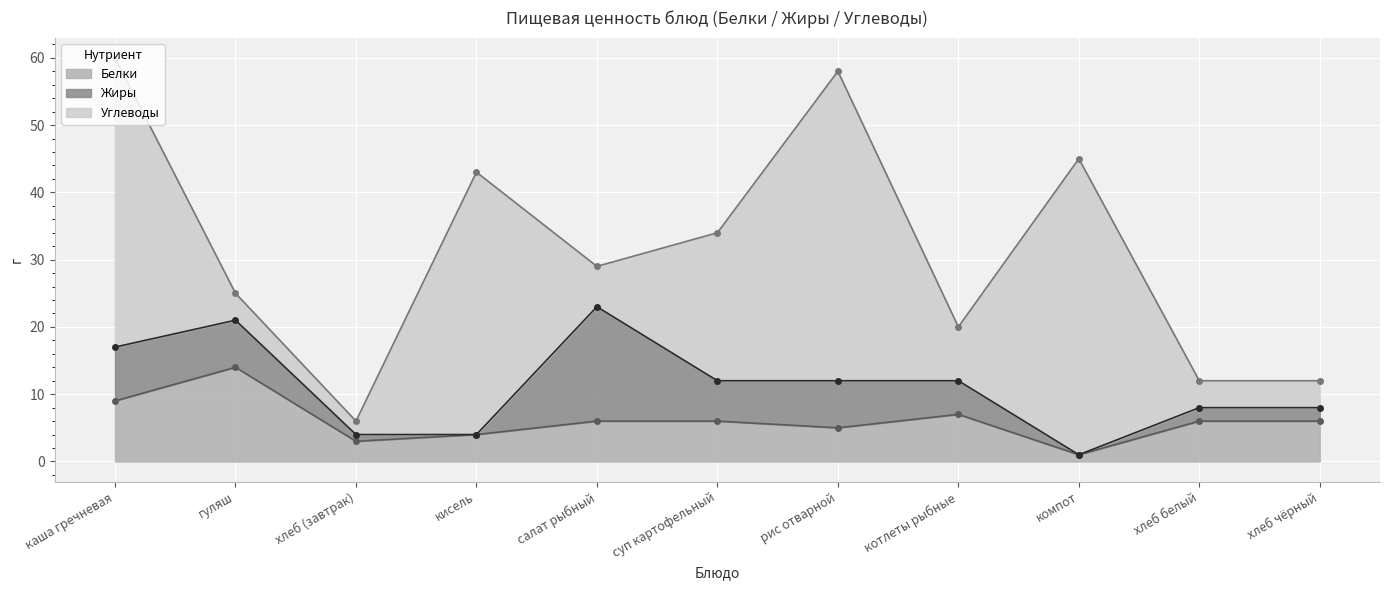

List the series in order of their peak value, lowest first.

Белки, Жиры, Углеводы